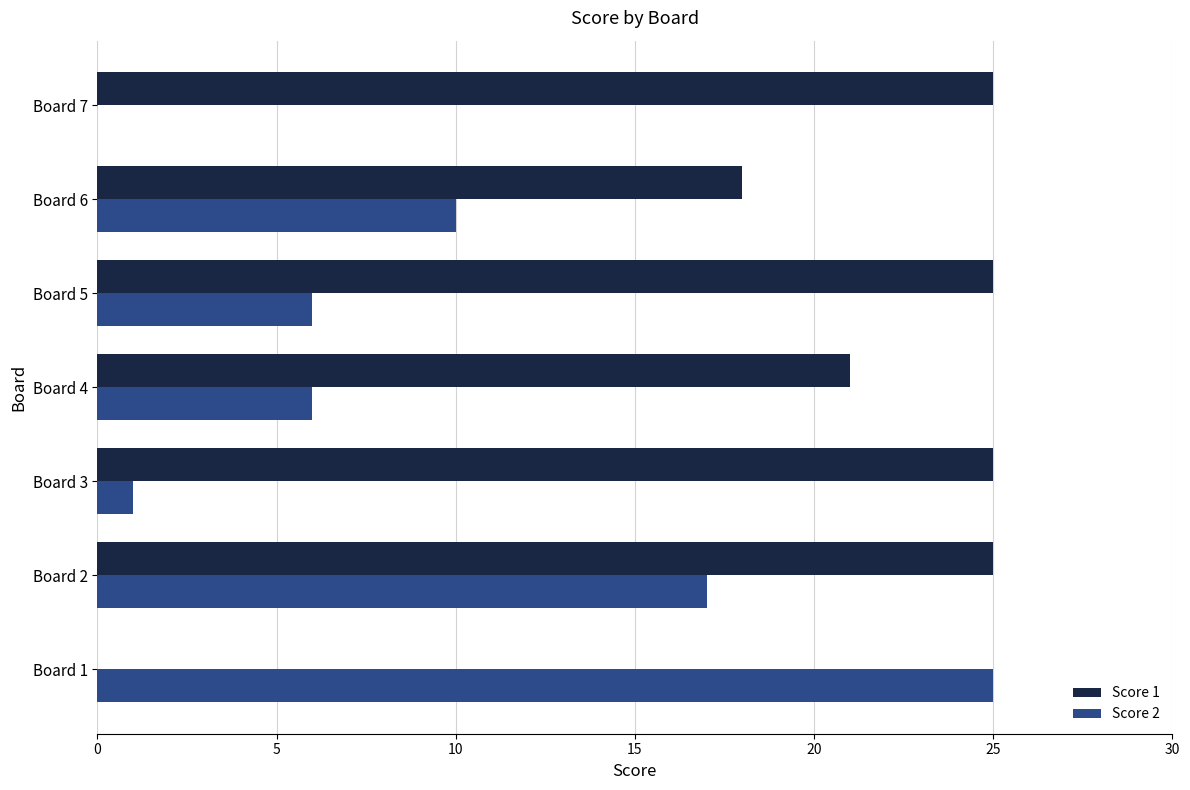

What is the greatest value displayed?

25